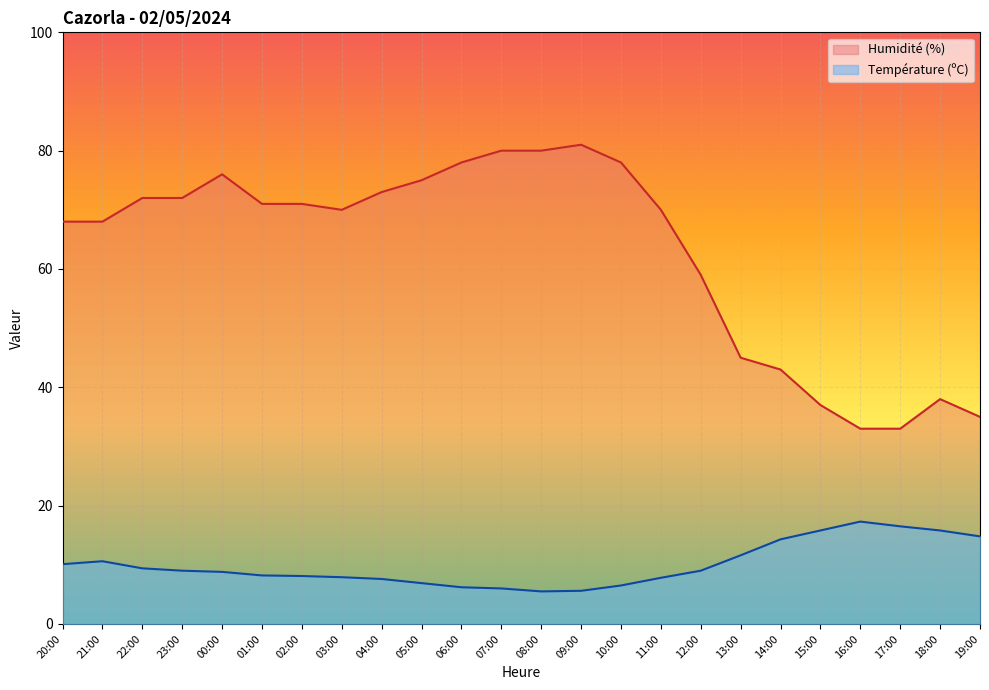

Which series has the largest range (max minus min)?

Humidité (%)